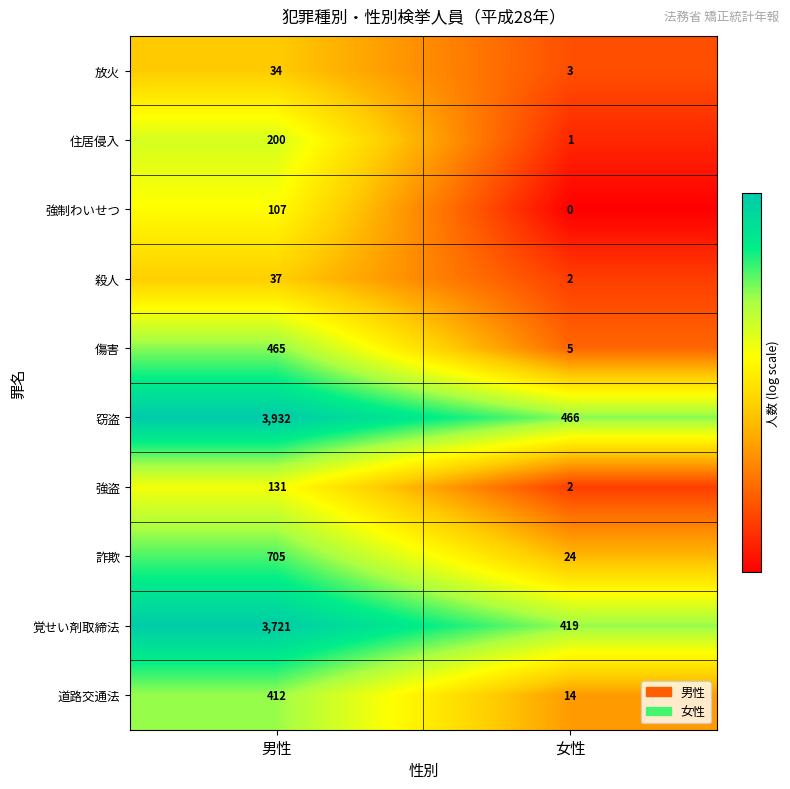

What is the sum of the 住居侵入 values at 女性 and 男性?

201